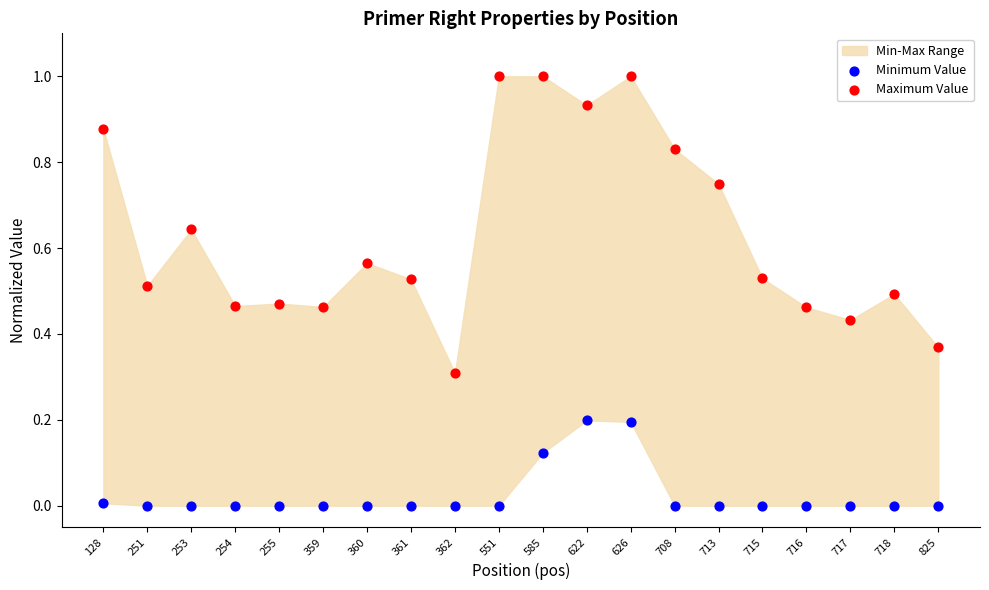

Which series has the largest Y range (max minus min)?

Maximum Value